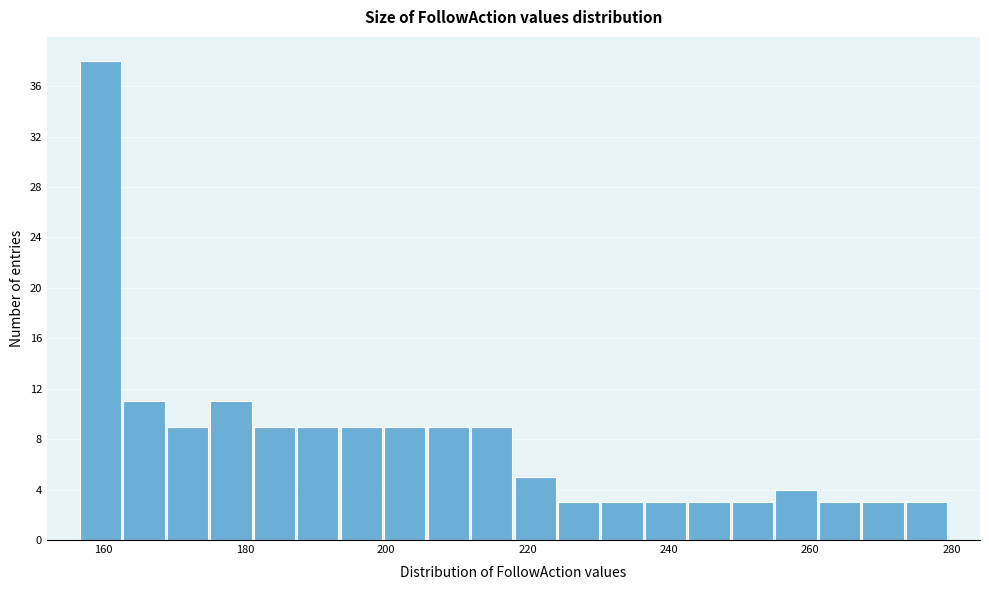

Read against the x-axis, roughly where is the centre of the tallest bar?

160